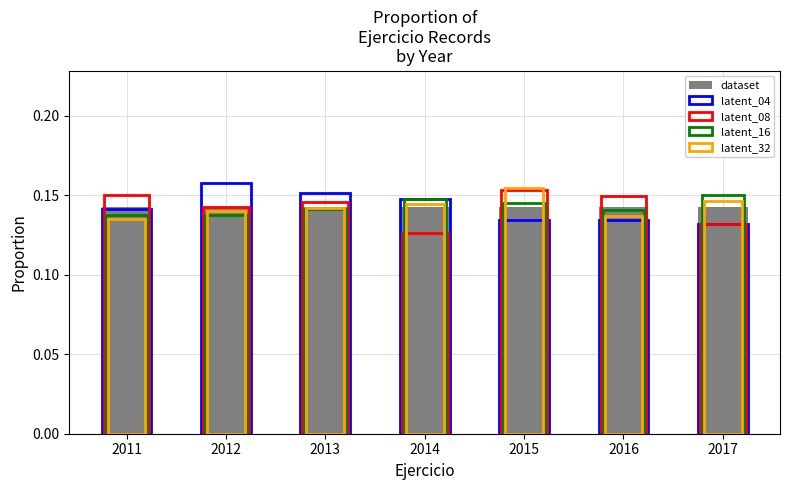

What are all the series names shown in the legend?

dataset, latent_04, latent_08, latent_16, latent_32